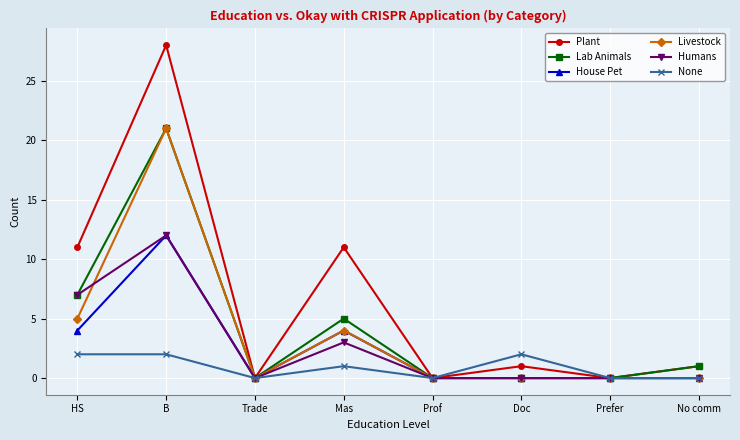

What is the highest value of the Humans series?

12